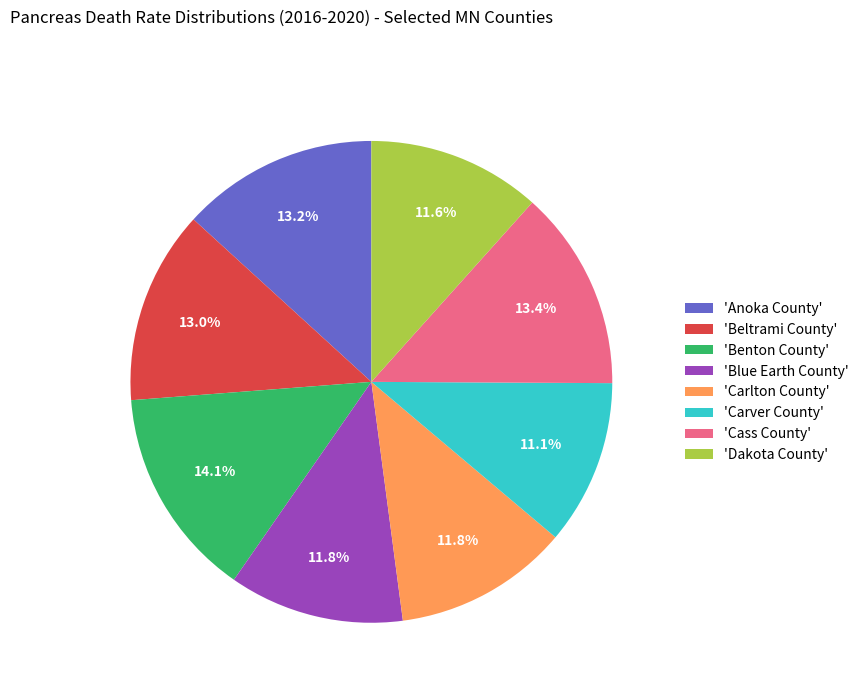

What is the smallest slice in the pie chart?

'Carver County'